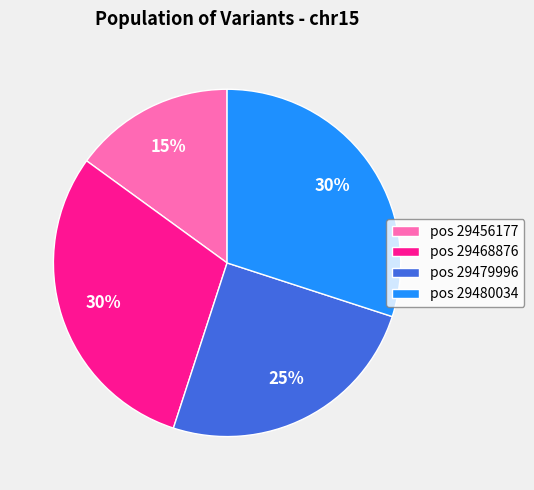

To the nearest percent, what portion does pos 29468876 represent?

30%